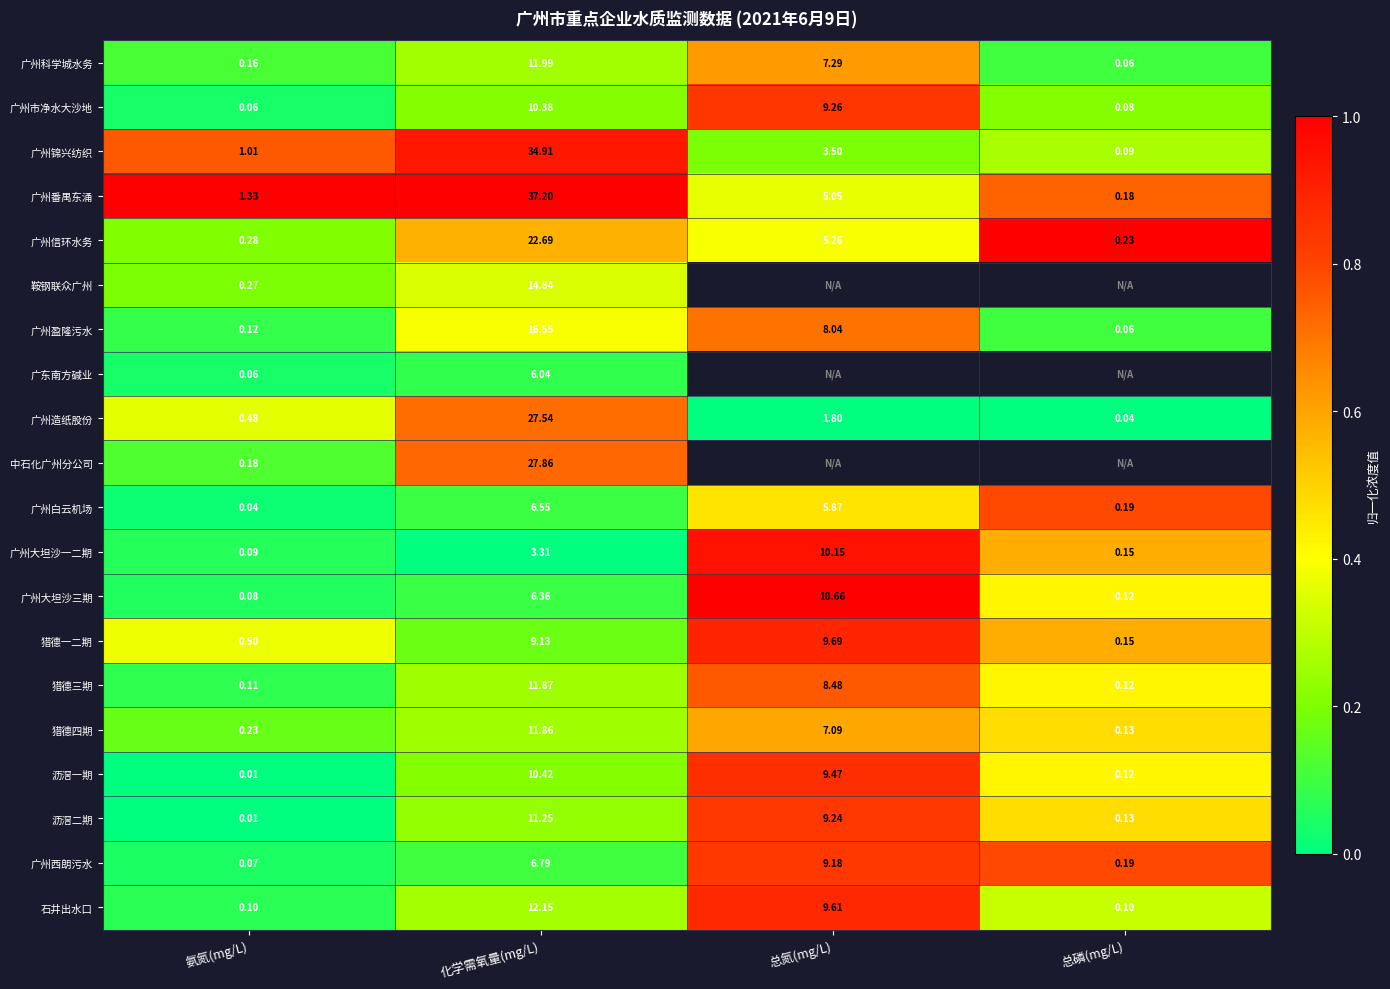

At which label does 猎德三期 reach its peak?

化学需氧量(mg/L)